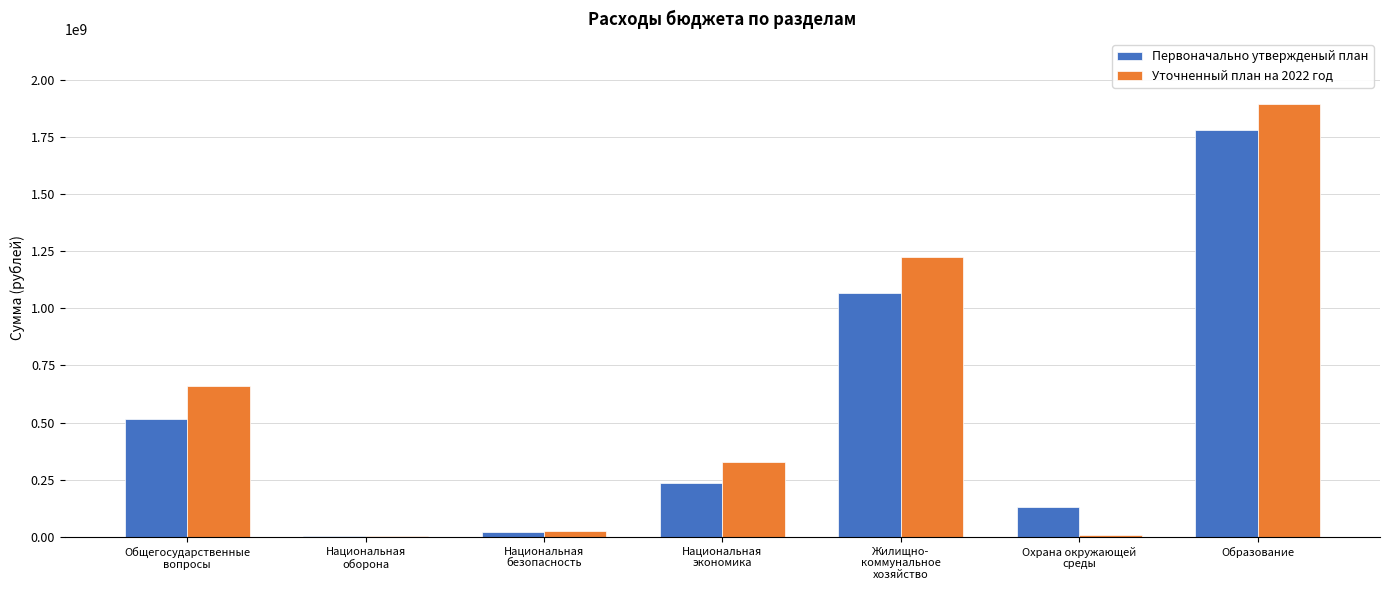

What is the highest value of the Первоначально утвержденый план series?

1777746290.0